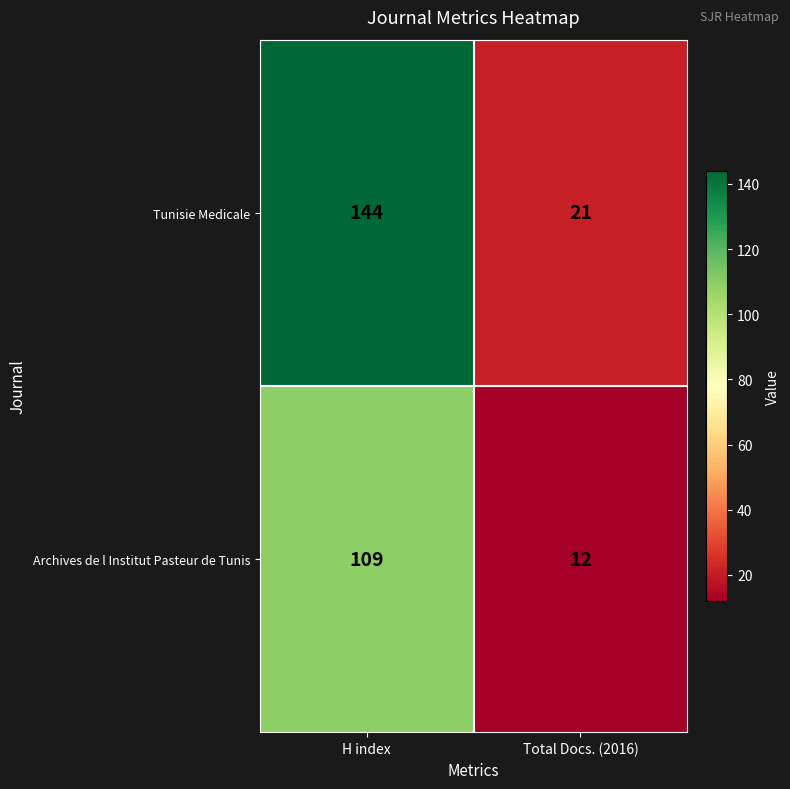

At which label is Tunisie Medicale closest to 82?

Total Docs. (2016)